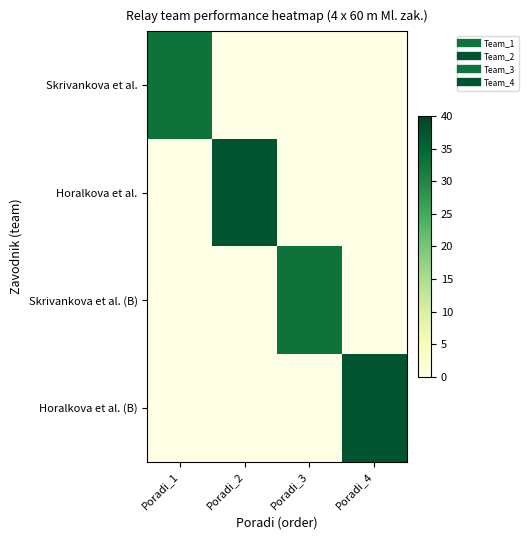

What is the total value across all series at Poradi_2?

37.7